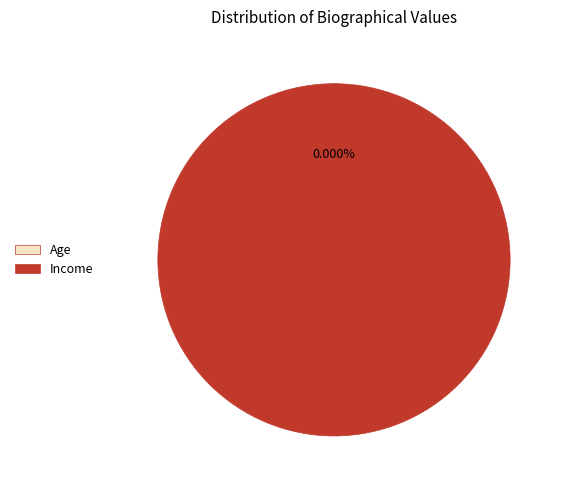

The Income slice represents 100% of the pie. True or false?

True